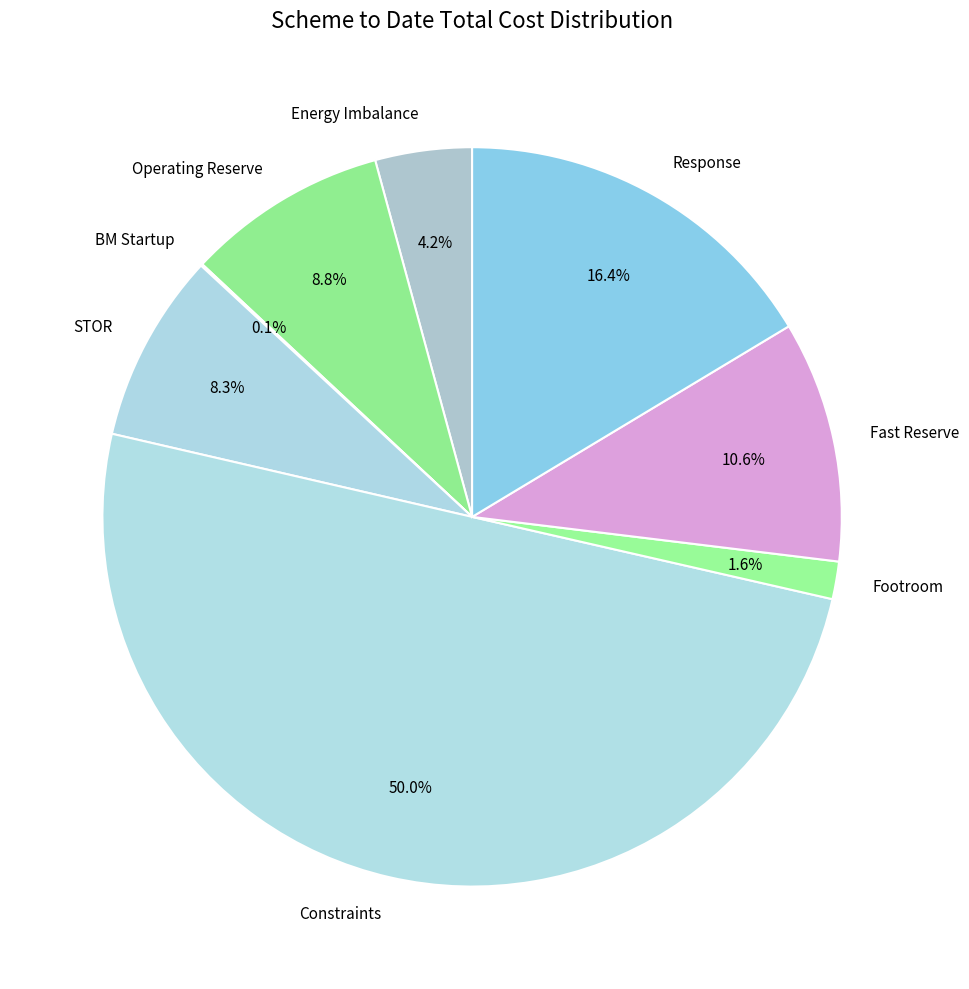

Does Fast Reserve account for over 50% of the chart?

No